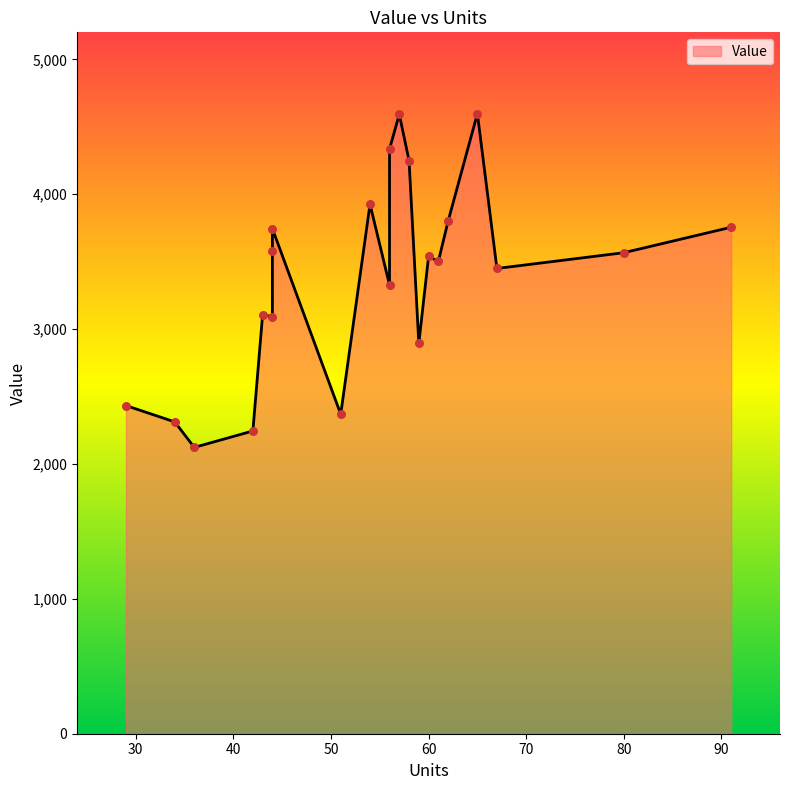

Between 91 and 44, which is larger?

91